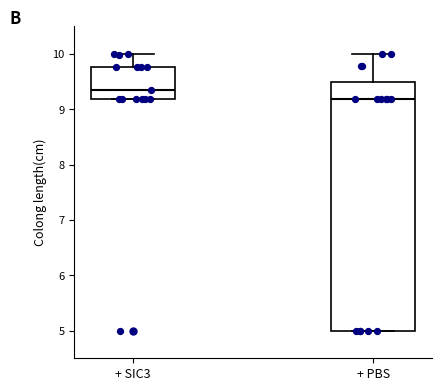

Reading left to right, transcribe this box plot: for each box, give where its median line is, the range the box spans, and where its two whiskers end, as read against the y-axis. The values are not printed on the chart, so give them approximately, as read against the axis.

+ SIC3: median 9.4, box 9.2 to 9.8, whiskers 9.2 to 10.0
+ PBS: median 9.2, box 5.0 to 9.5, whiskers 5.0 to 10.0